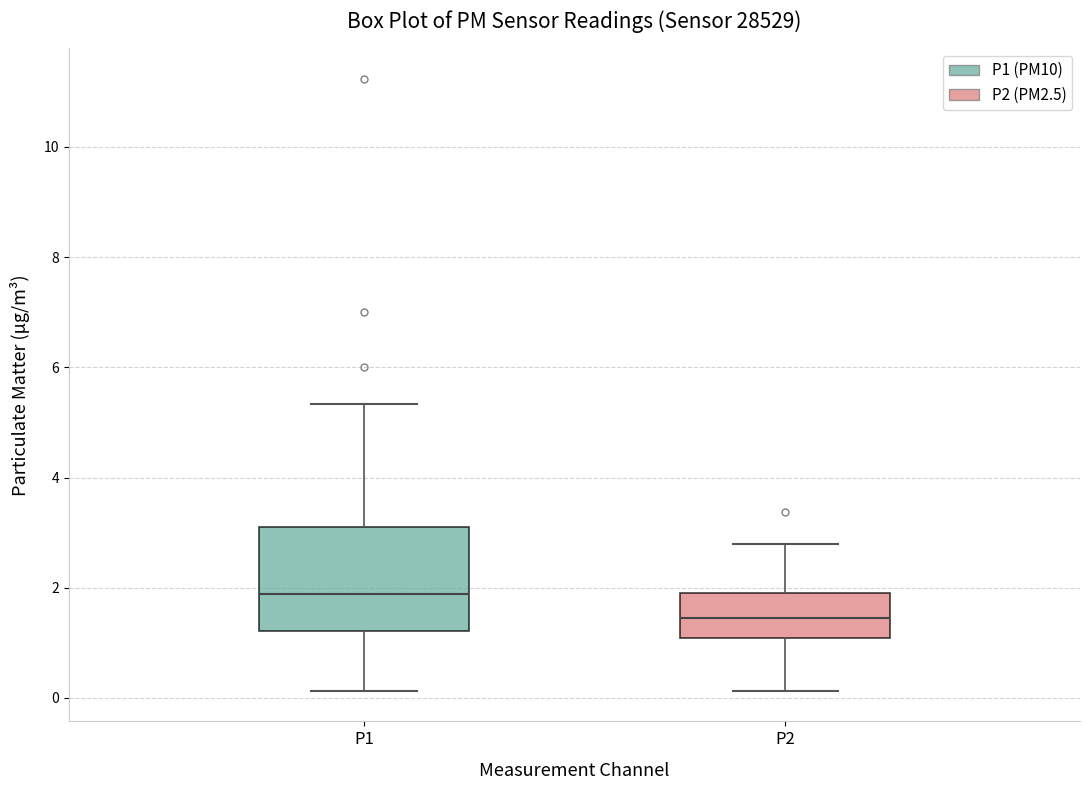

Reading left to right, read every box against the y-axis: the position of its median line, the range the box covers, and the ends of its whiskers. The values are not printed on the chart, so give them approximately, as read against the axis.

P1: median 1.8, box 1.2 to 3.2, whiskers 0.2 to 5.4
P2: median 1.4, box 1.0 to 2.0, whiskers 0.2 to 2.8